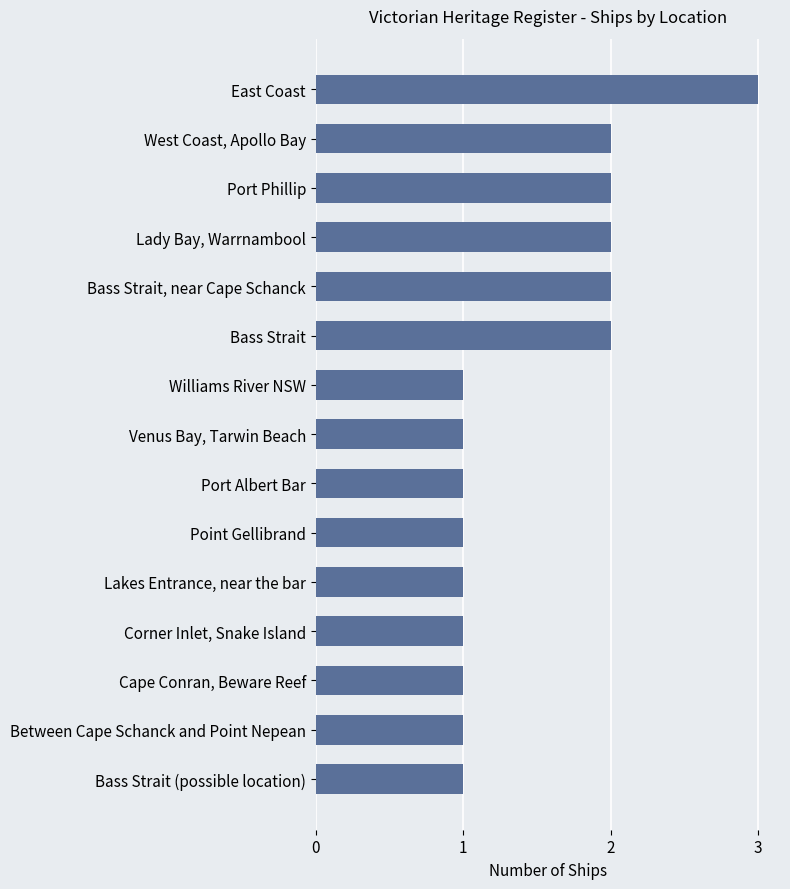

What is the sum of all values?

22